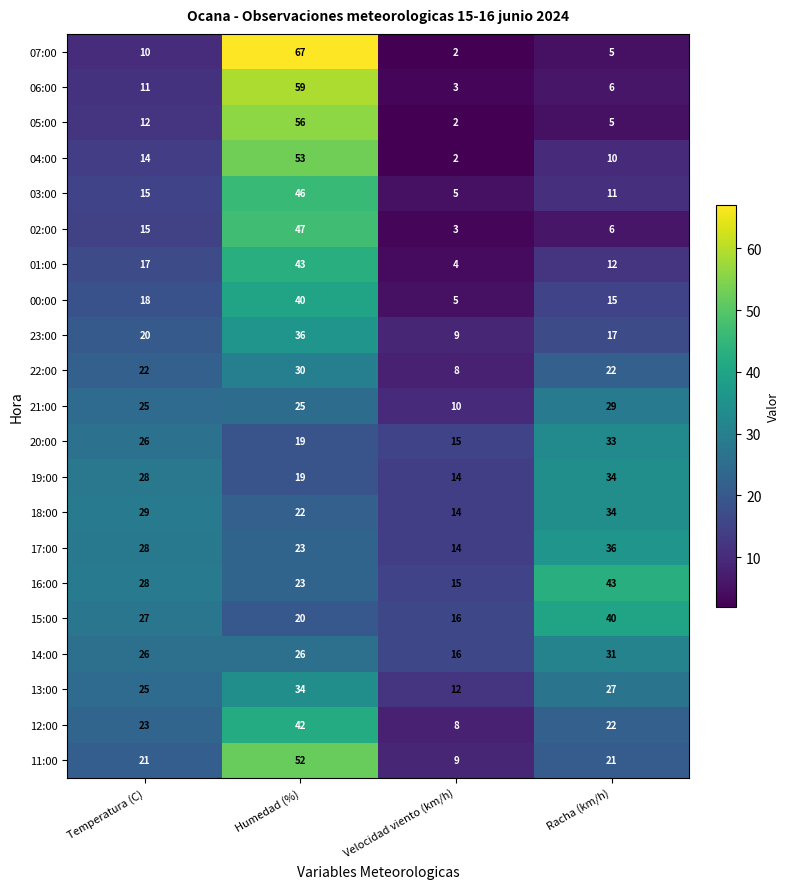

What is the spread (max minus min) of values at Racha (km/h)?

38